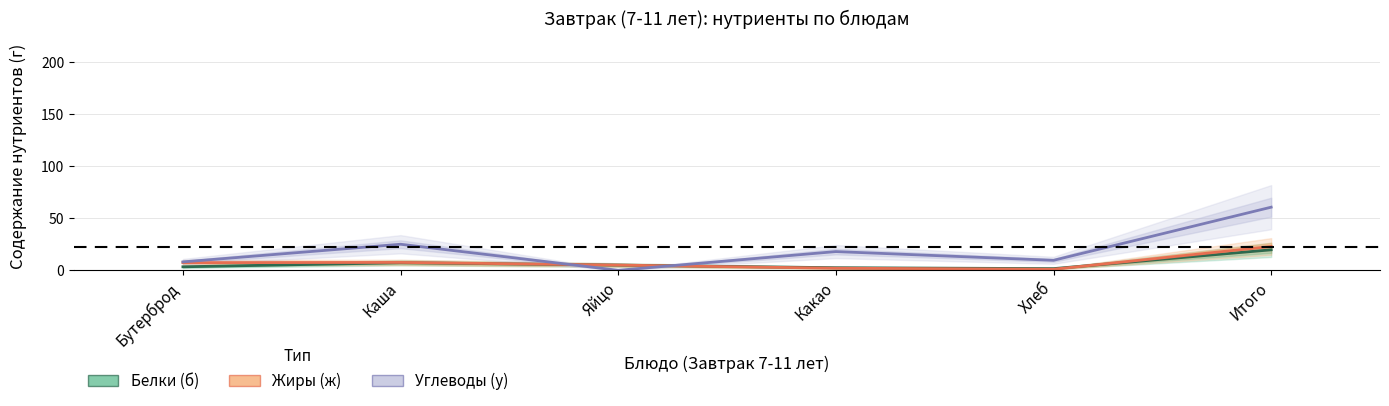

What is the maximum value shown in the chart?

60.7